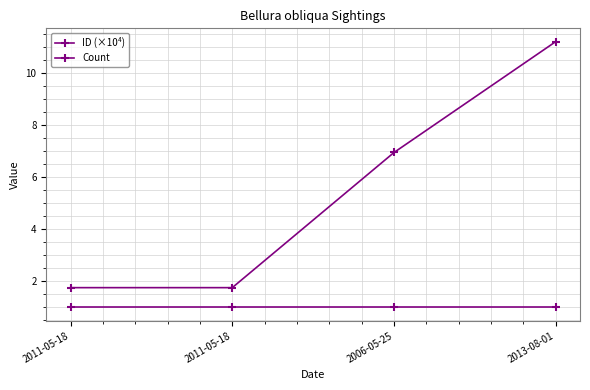

At 2013-08-01, list the series in order from smallest to largest.

Count, ID (×10⁴)